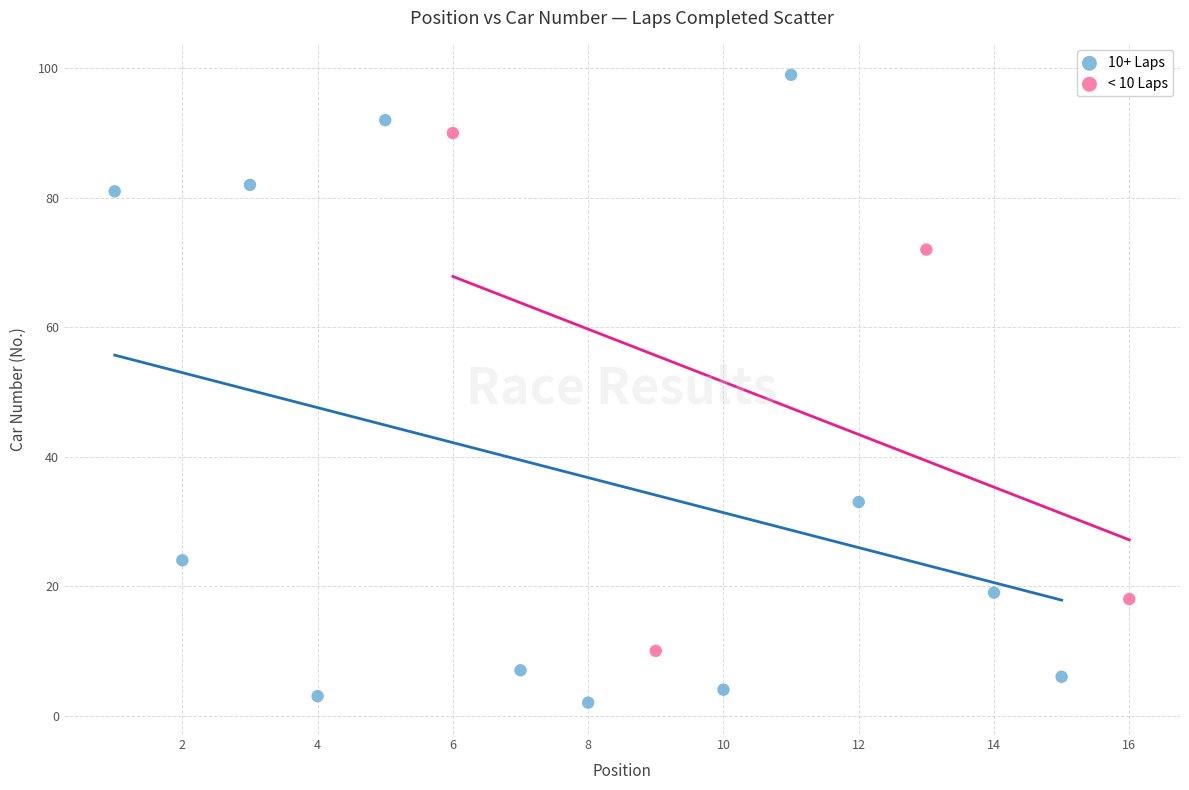

Which series has the widest spread of Y values?

10+ Laps